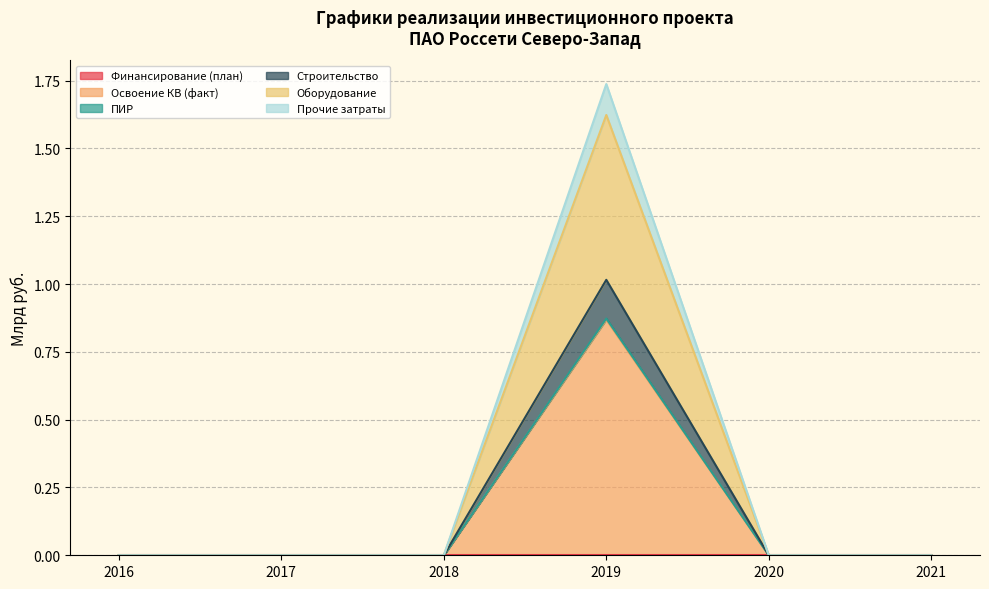

Which series has the largest range (max minus min)?

Прочие затраты